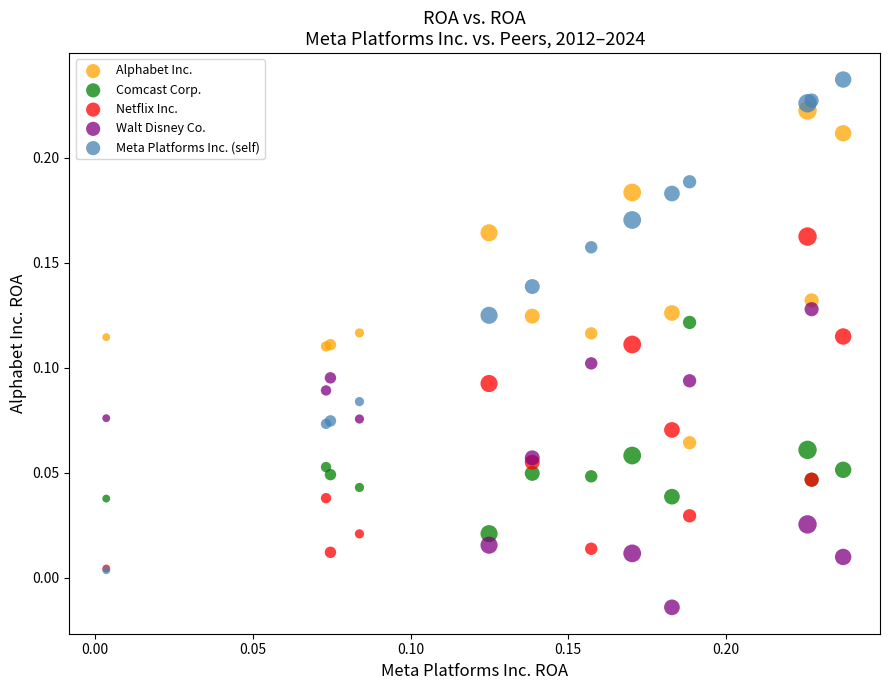

Which series contains the lowest Y value?

Walt Disney Co.